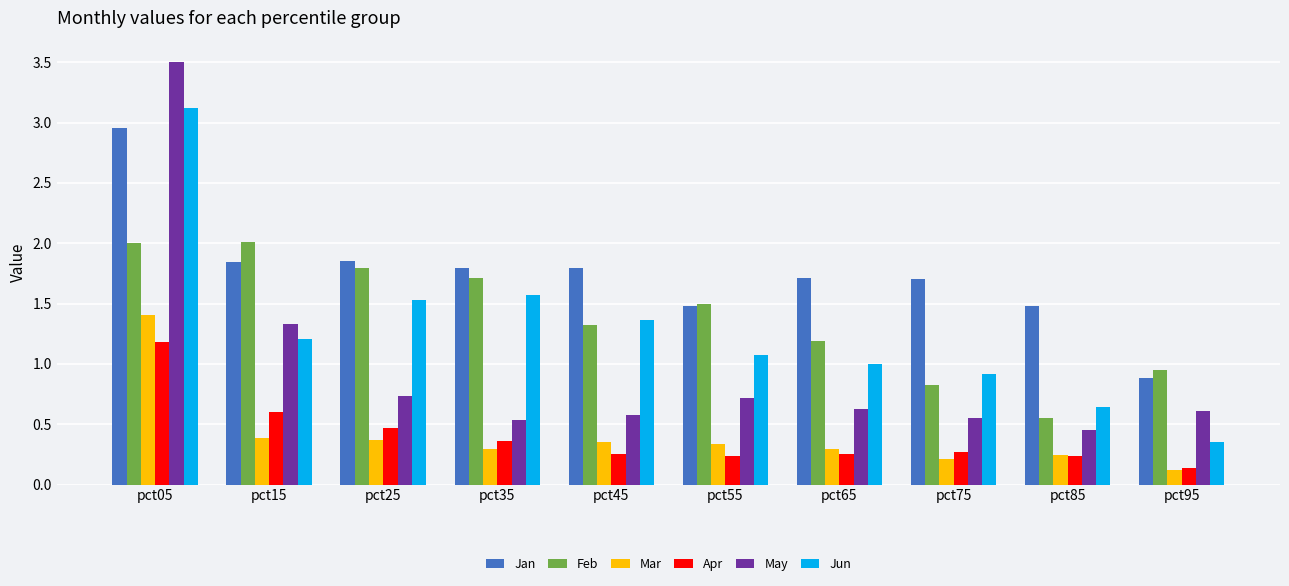

Rank the series by their maximum value, from lowest to highest.

Apr, Mar, Feb, Jan, Jun, May